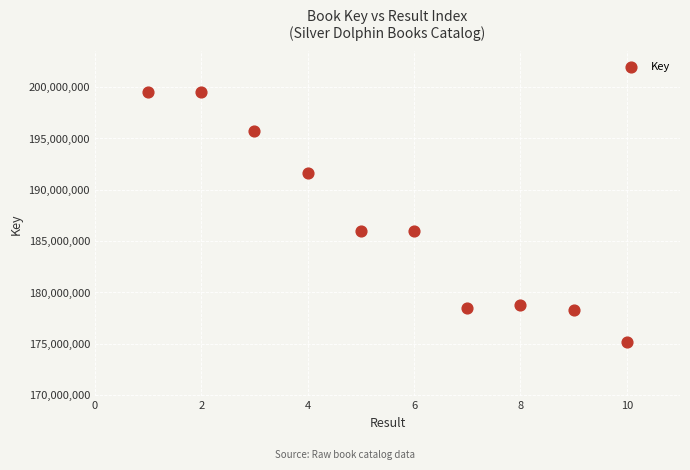

What is the range of X values (max minus min)?

9